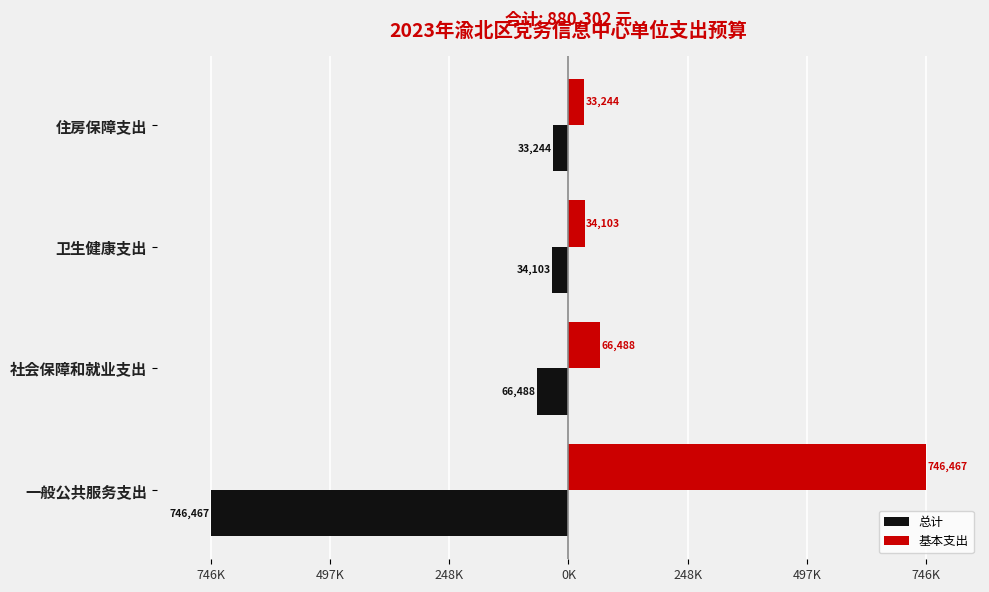

What are all the series names shown in the legend?

总计, 基本支出